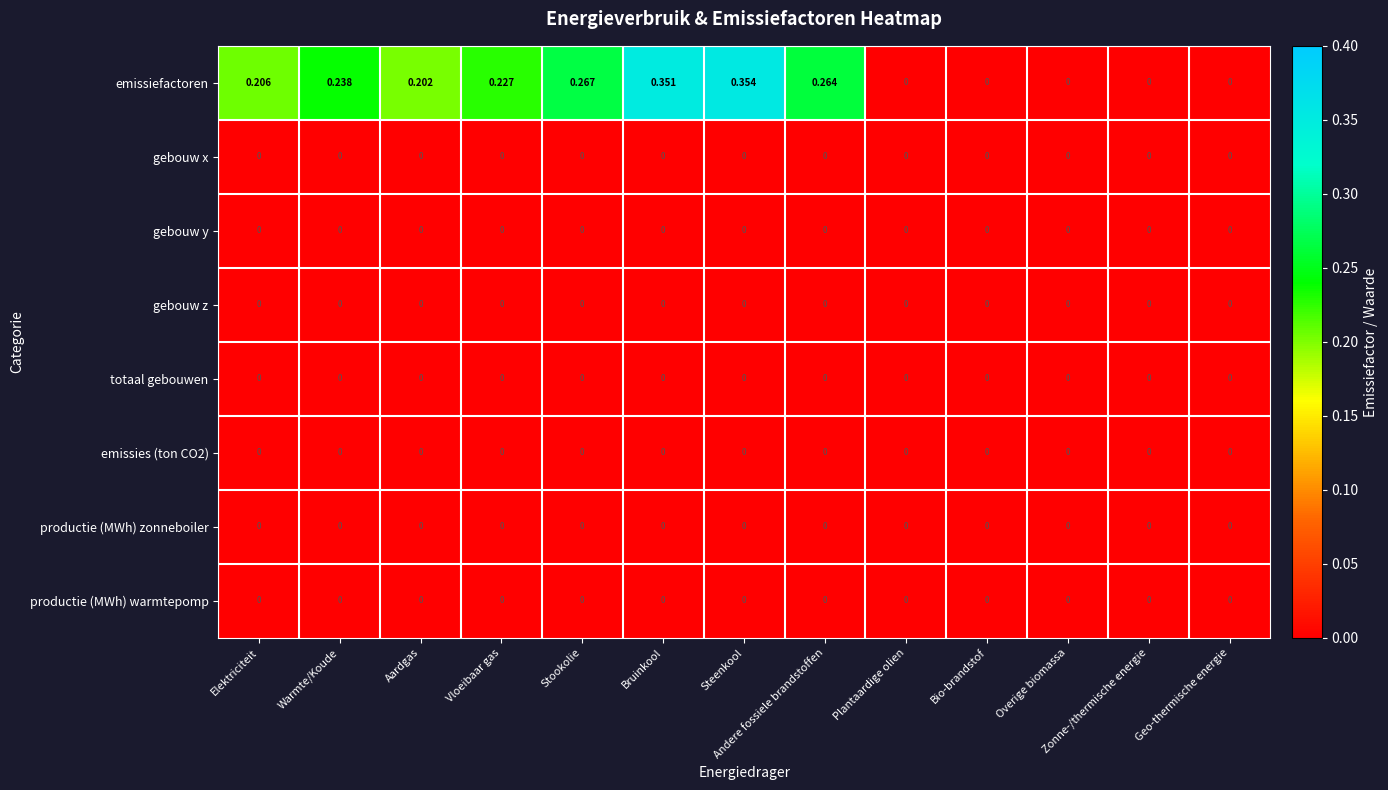

Which label corresponds to the largest value in the chart?

Steenkool